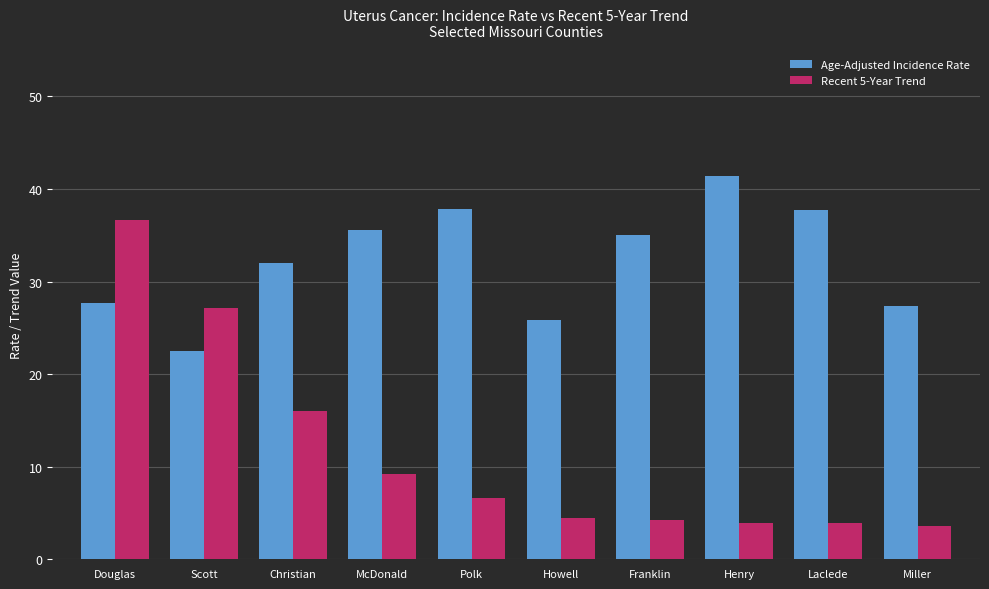

What is the spread (max minus min) of values at Henry?

37.5